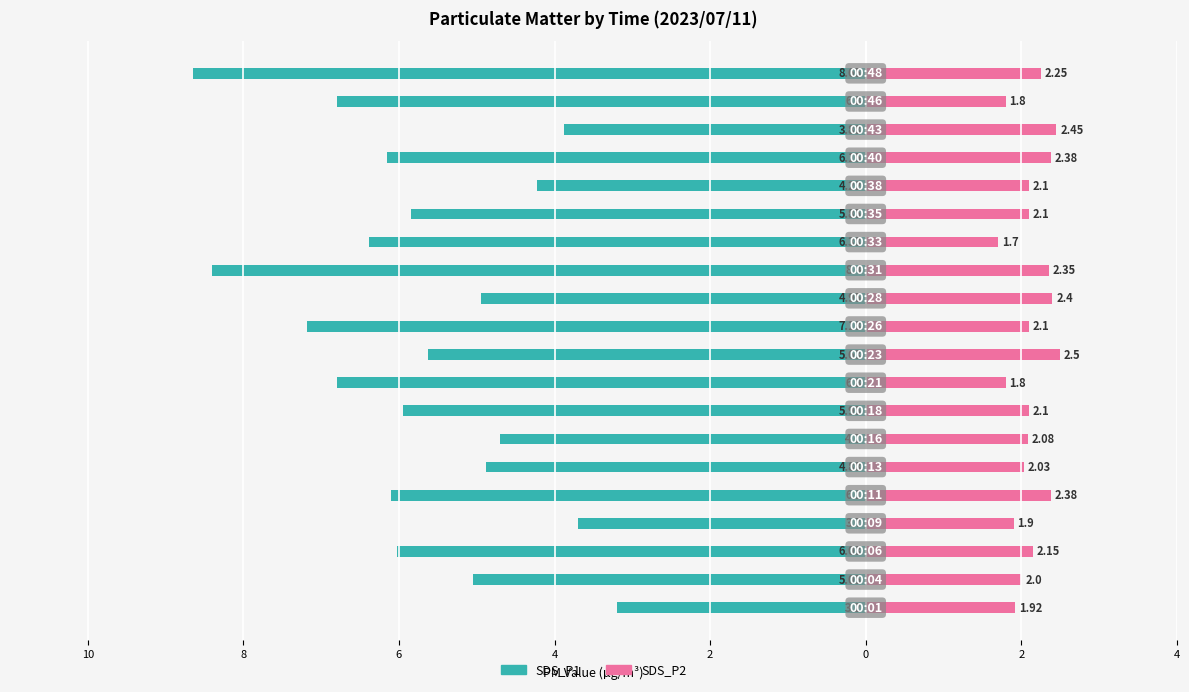

Reading left to right, extract all data points from this chart.

SDS_P1: -3.2	-5.0	-6.0	-3.7	-6.1	-4.9	-4.7	-6.0	-6.8	-5.6	-7.2	-5.0	-8.4	-6.4	-5.8	-4.2	-6.2	-3.9	-6.8	-8.7
SDS_P2: 1.9	2.0	2.1	1.9	2.4	2.0	2.1	2.1	1.8	2.5	2.1	2.4	2.4	1.7	2.1	2.1	2.4	2.5	1.8	2.2